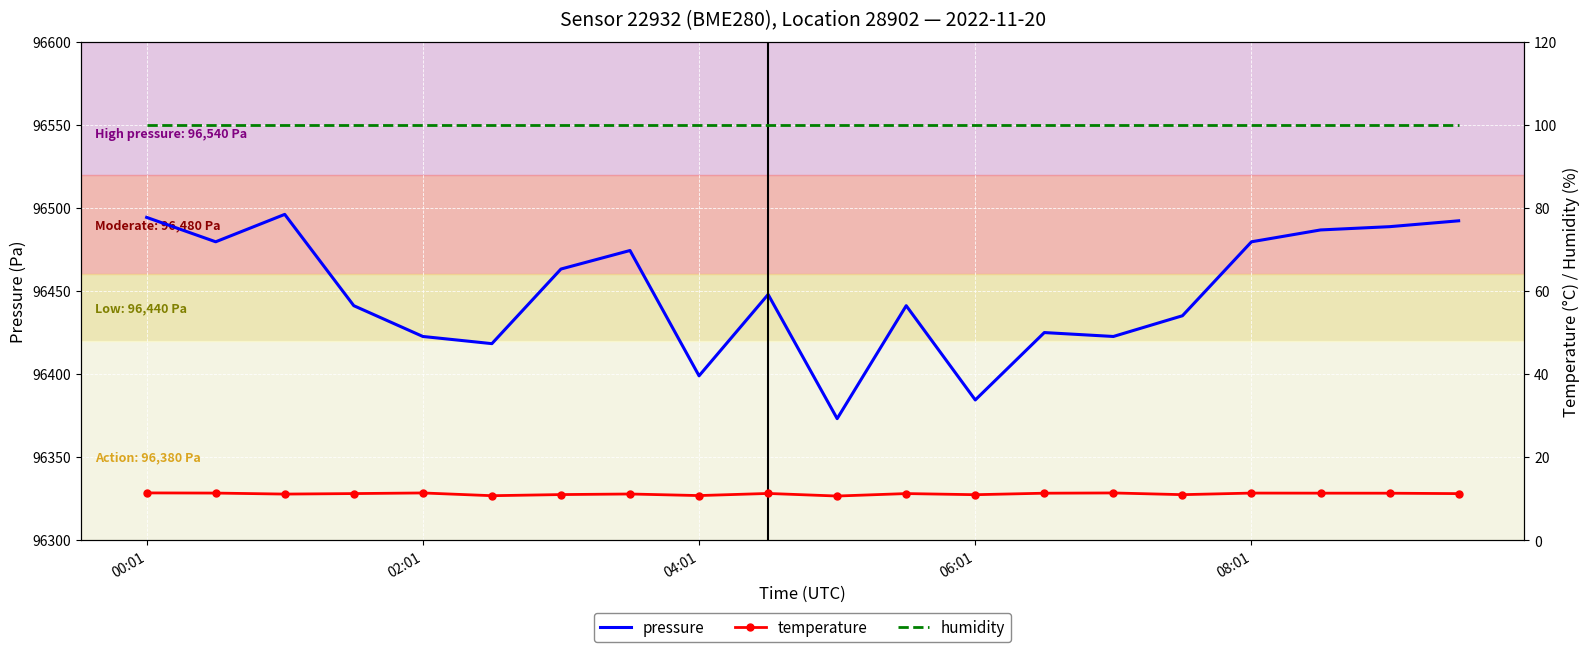

What is the greatest value displayed?

96496.0